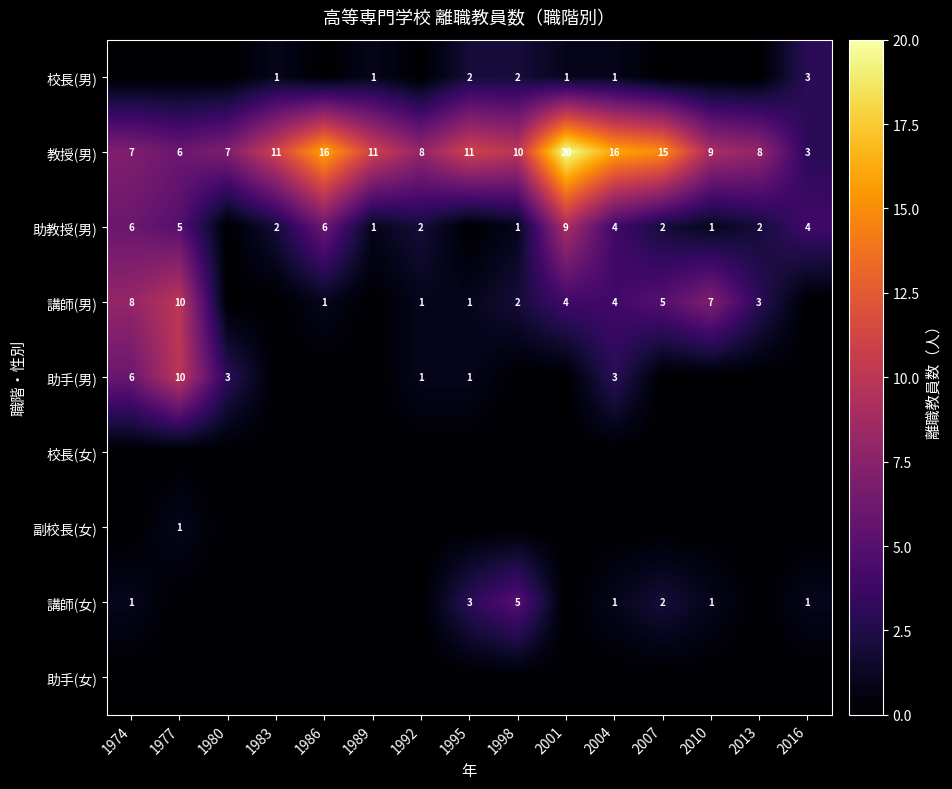

At which category is the sum across all series the highest?

2001